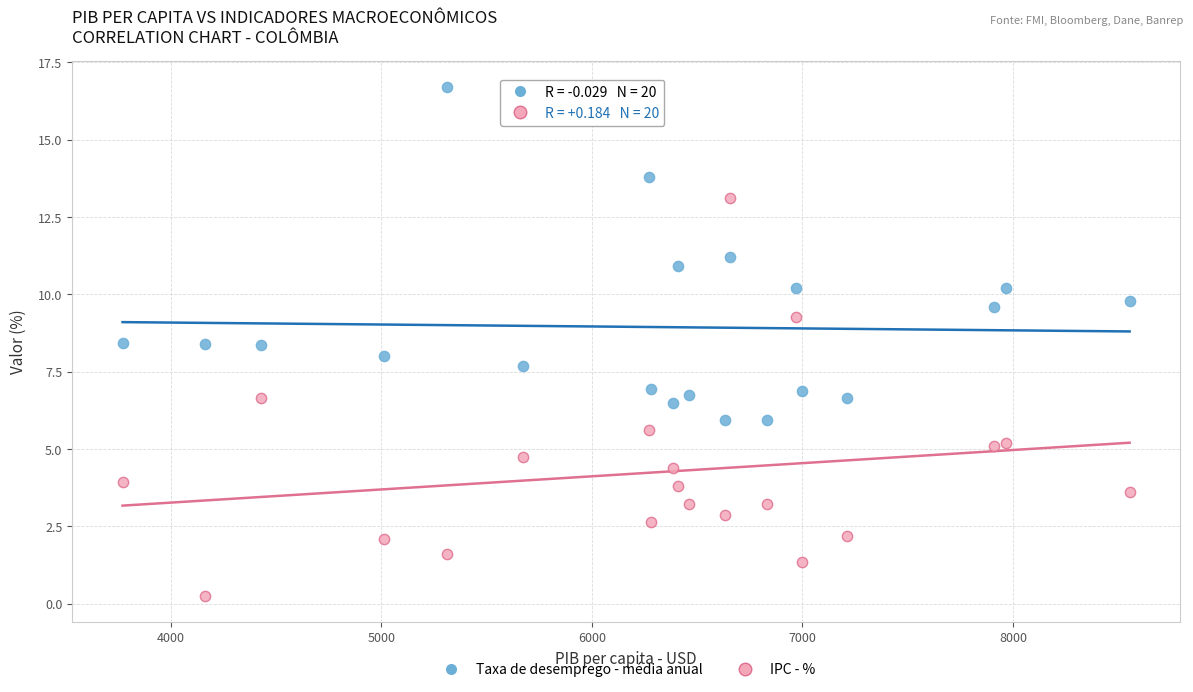

Across all data points, what is the range of X values (max minus min)?

4781.9